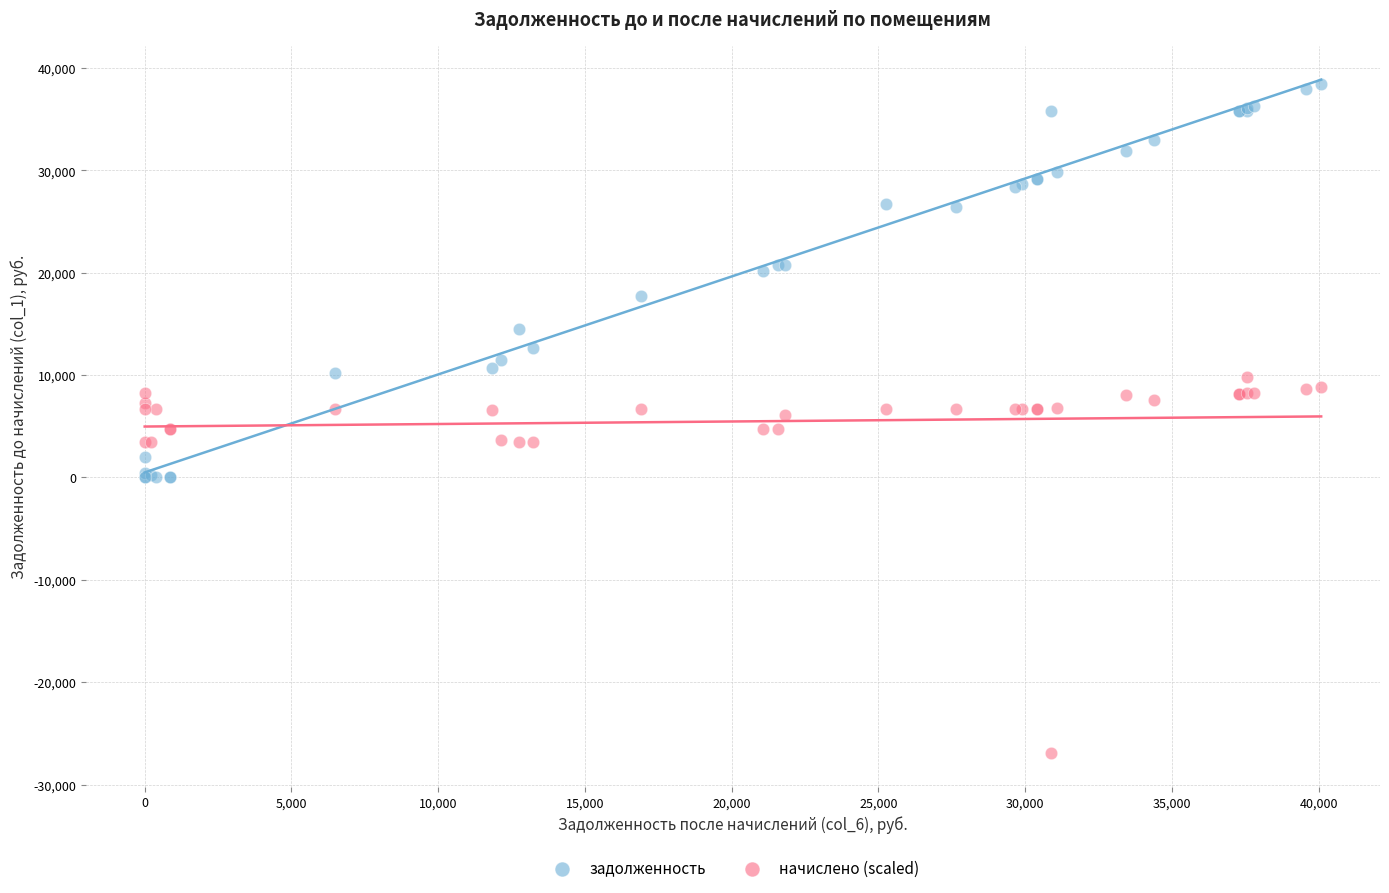

What are all the series names shown in the legend?

задолженность, начислено (scaled)